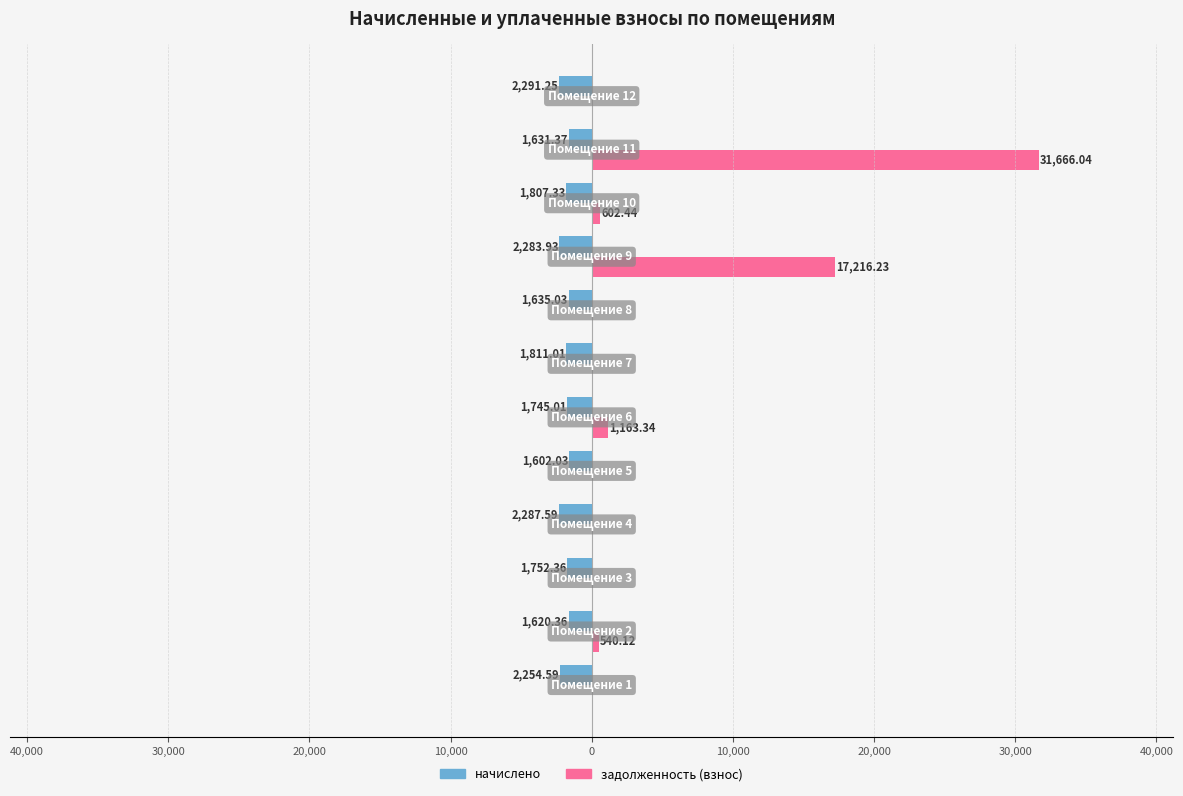

Reading left to right, what are all the values shown in this chart?

начислено: -2254.6	-1620.4	-1752.4	-2287.6	-1602.0	-1745.0	-1811.0	-1635.0	-2283.9	-1807.3	-1631.4	-2291.2
задолженность (взнос): 0.0	540.1	0.0	0.0	0.0	1163.3	0.0	0.0	17216.2	602.4	31666.0	0.0